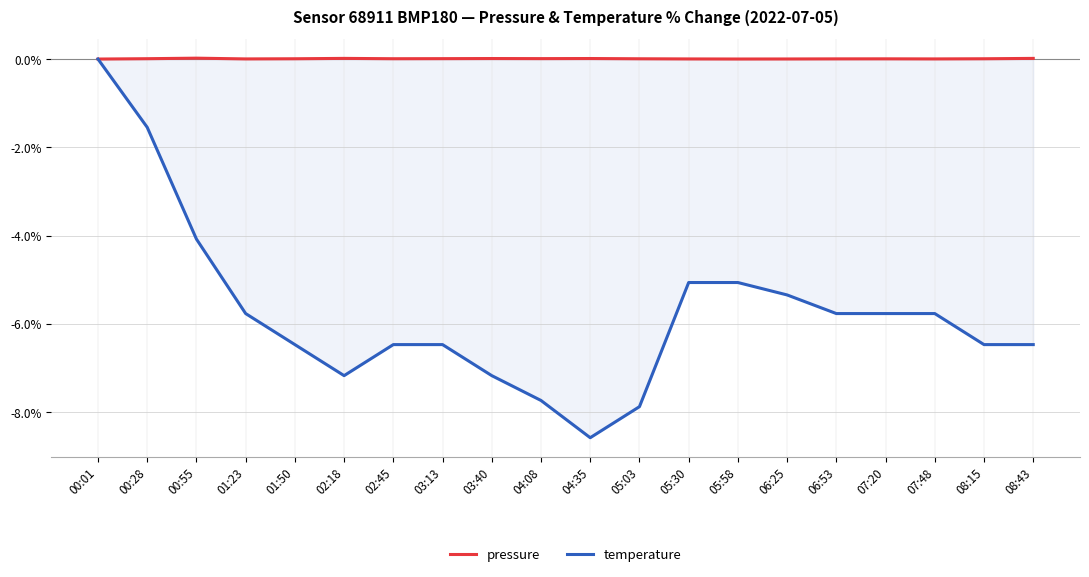

At which category does pressure reach its first local peak?

00:55